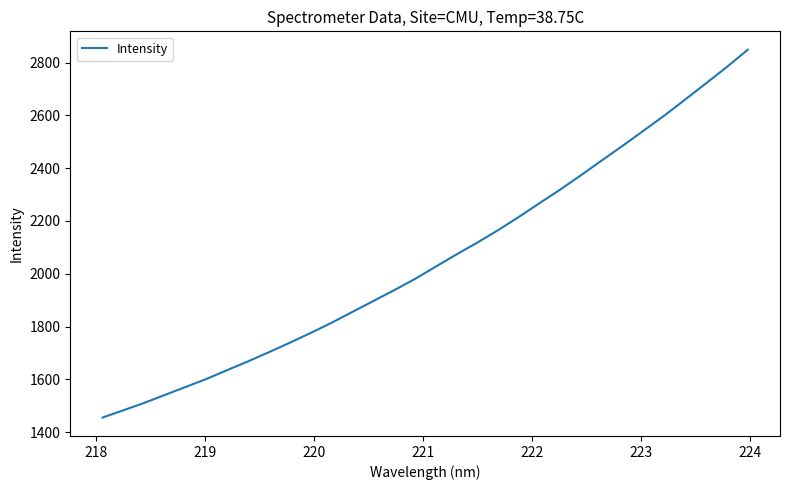

What is the minimum value shown in the chart?

1455.3